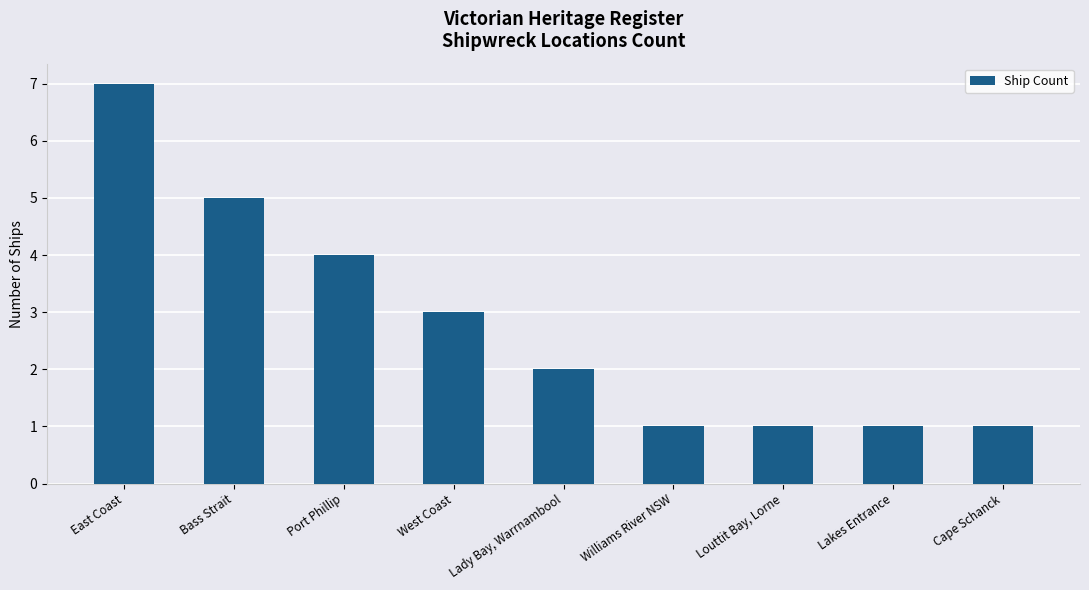

Which category has the highest value across all series?

East Coast